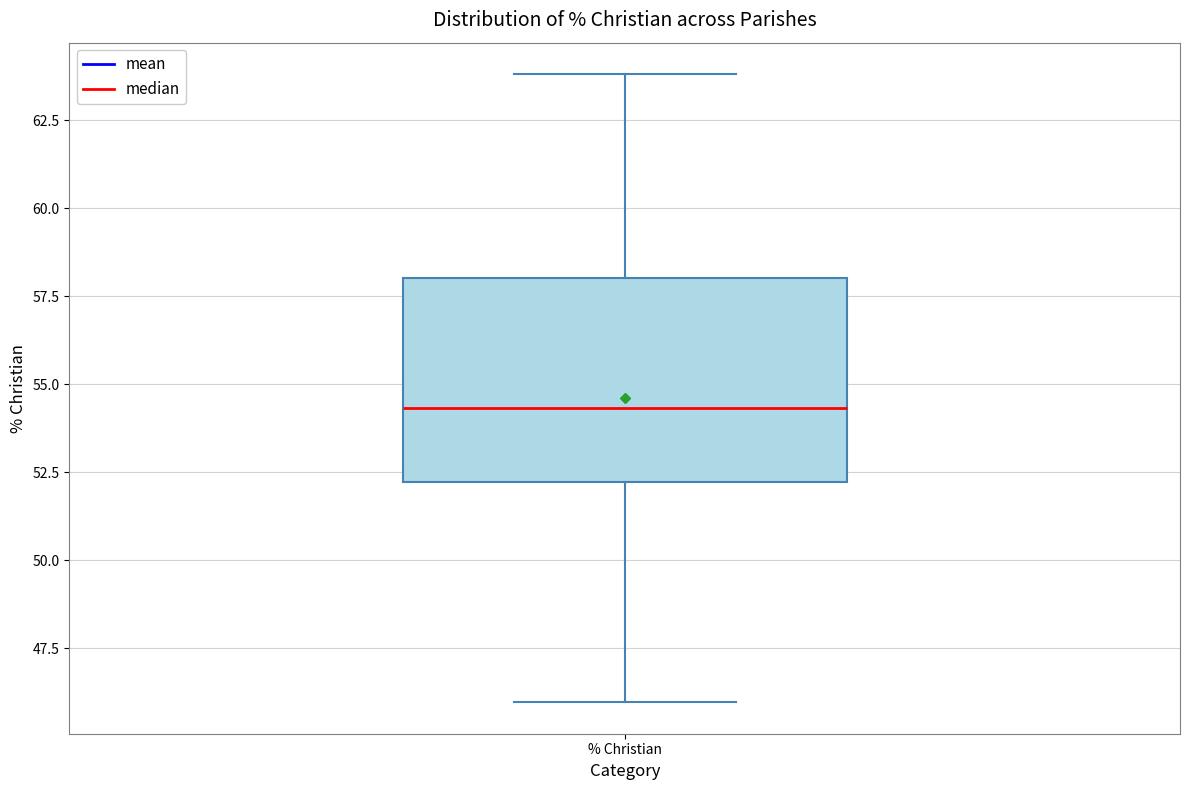

Read this box plot against the y-axis: the position of the median line, the range covered by the box, and the ends of both whiskers. The values are not printed on the chart, so give them approximately, as read against the axis.

median 54.5, box 52.0 to 58.0, whiskers 46.0 to 64.0